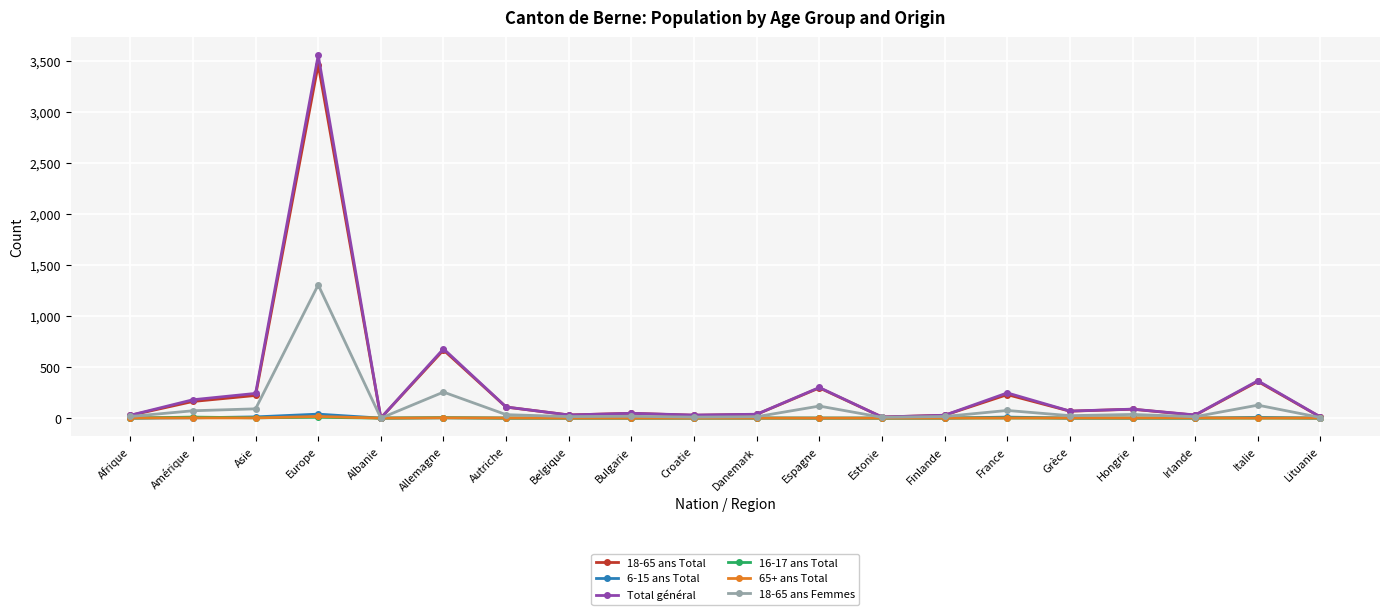

The value of 65+ ans Total at Allemagne is 3. True or false?

True